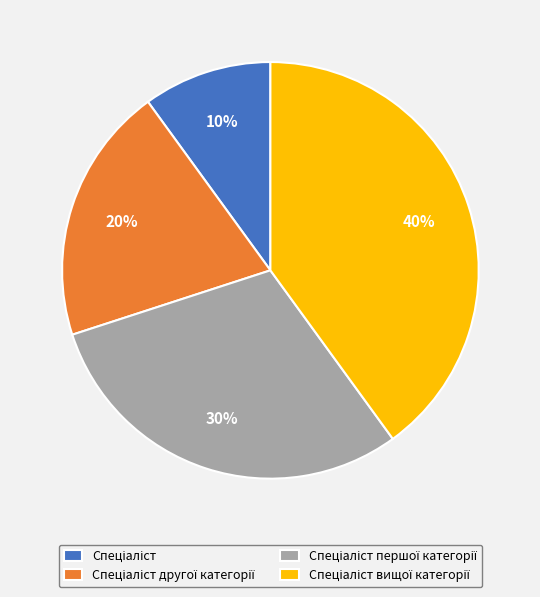

Is there any slice that represents more than half of the pie?

No